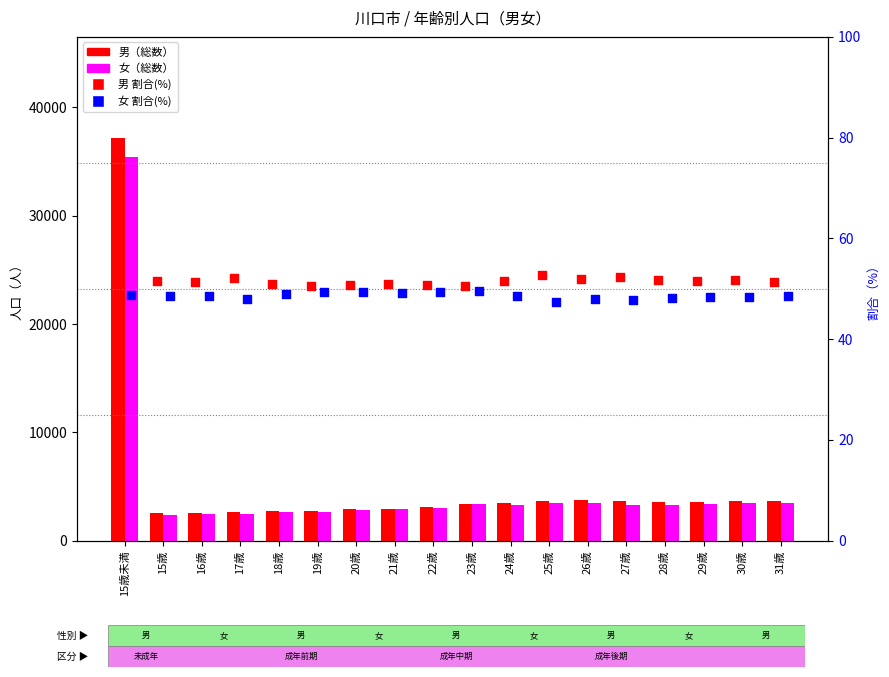

Is the value of 女 割合(%) at 22歳 greater than the value of 女（総数） at 15歳未満?

No